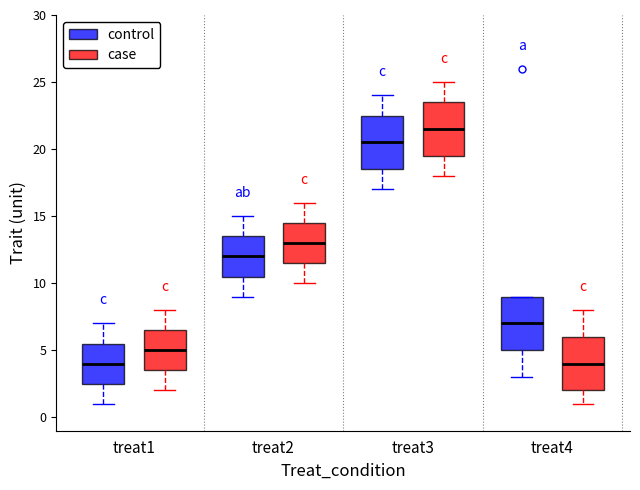

Where does the lower whisker of the box for treat1 (case) end on the y-axis? The values are not printed on the chart, so give them approximately, as read against the axis.

2.0